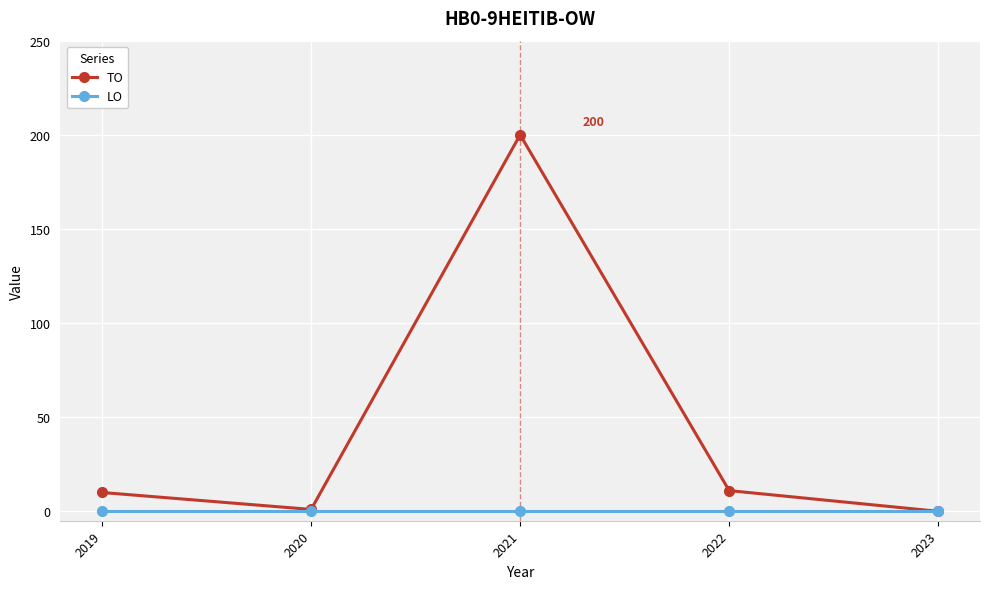

Is the value of TO at 2021 greater than the value of LO at 2021?

Yes